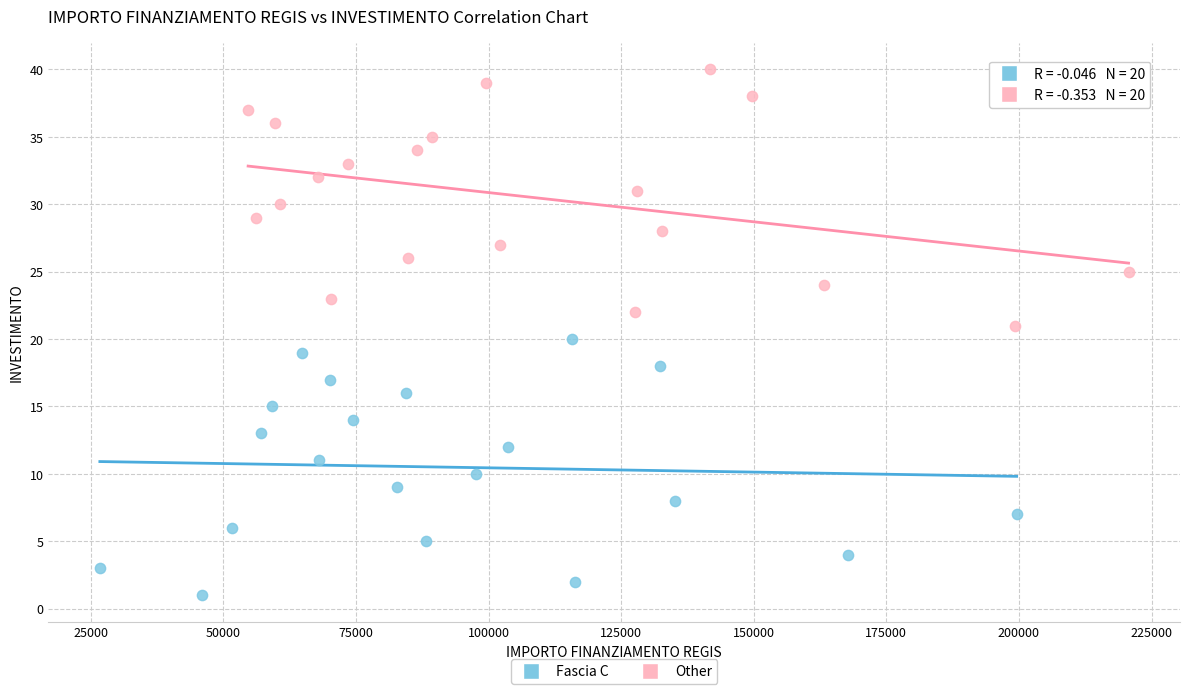

Which series reaches the minimum Y coordinate?

Fascia C